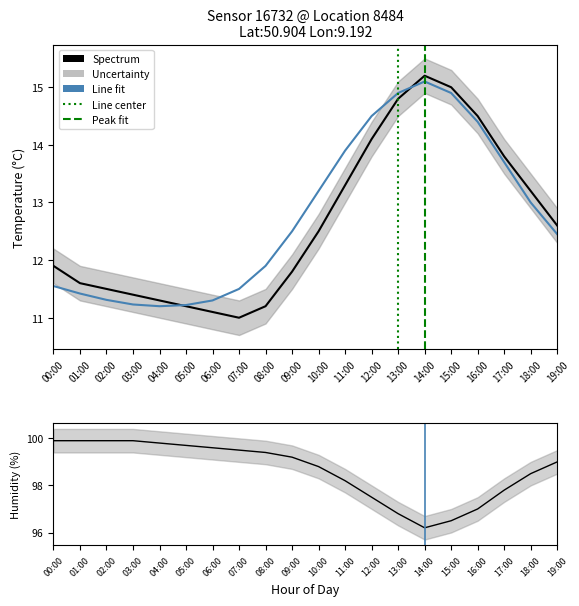

What position from the right is 01:00?

19